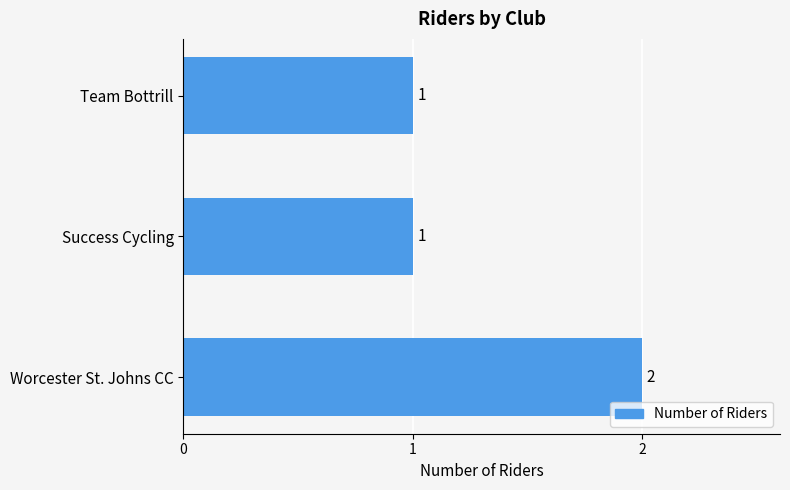

Are the bars horizontal?

Yes